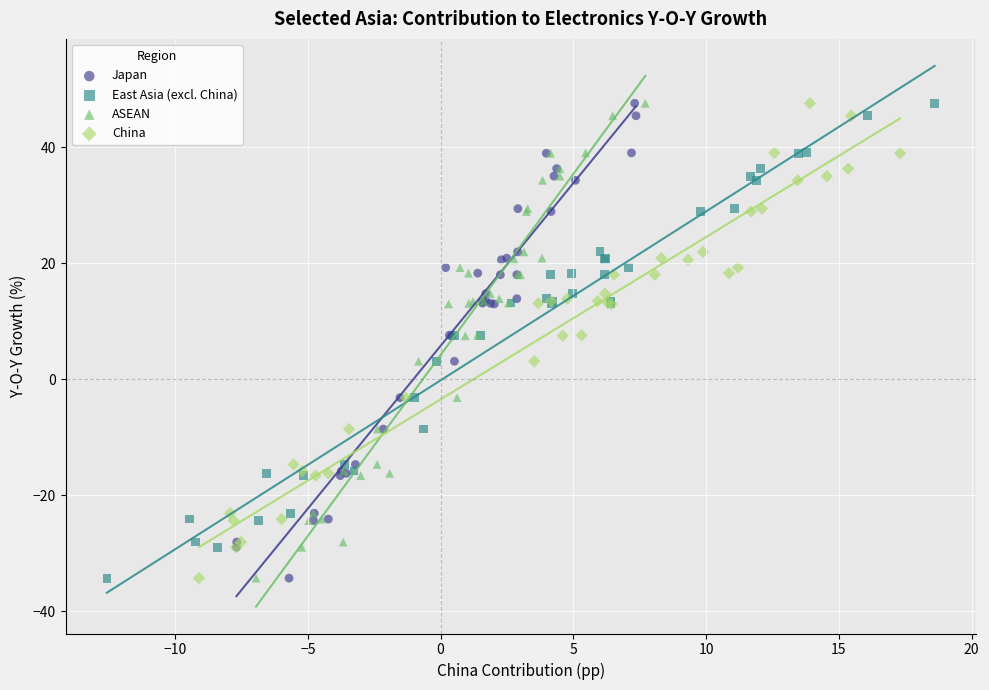

What are all the series names shown in the legend?

Japan, East Asia (excl. China), ASEAN, China